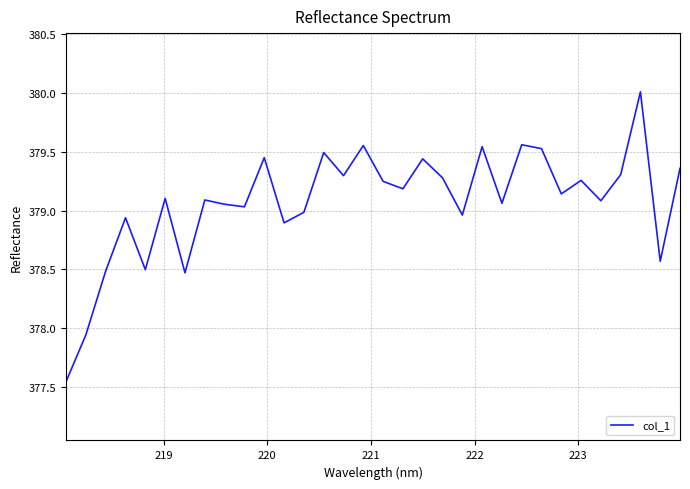

What is the maximum value shown in the chart?

380.0